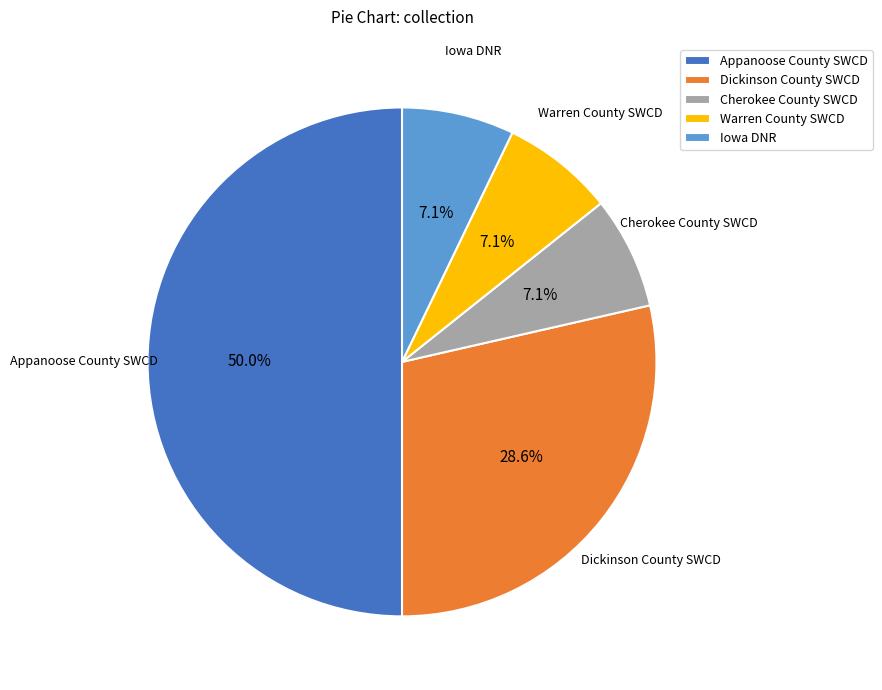

How many segments does this pie chart have?

5